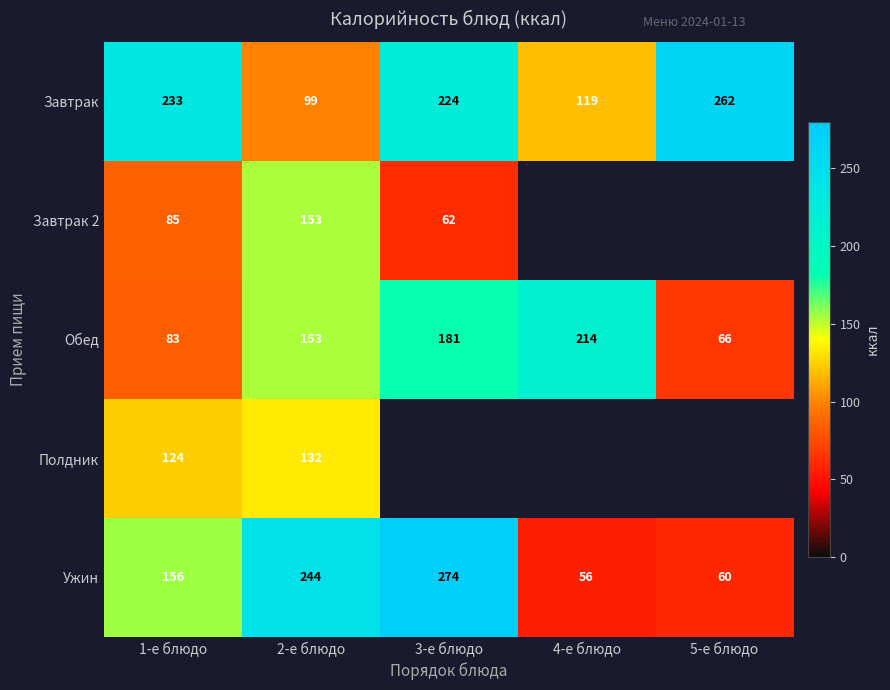

Rank the categories by Ужин value from lowest to highest.

4-е блюдо, 5-е блюдо, 1-е блюдо, 2-е блюдо, 3-е блюдо